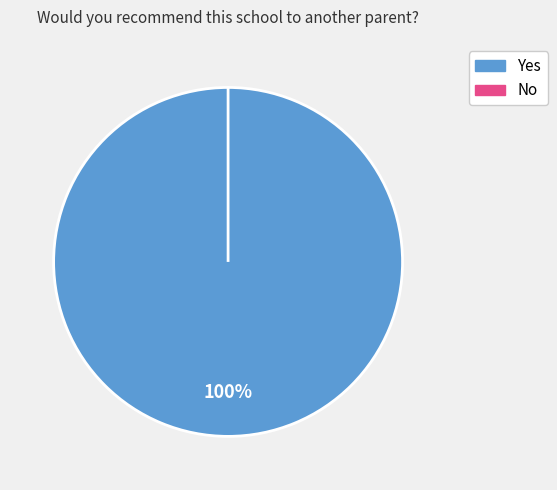

Rank the categories by value from highest to lowest.

Yes, No